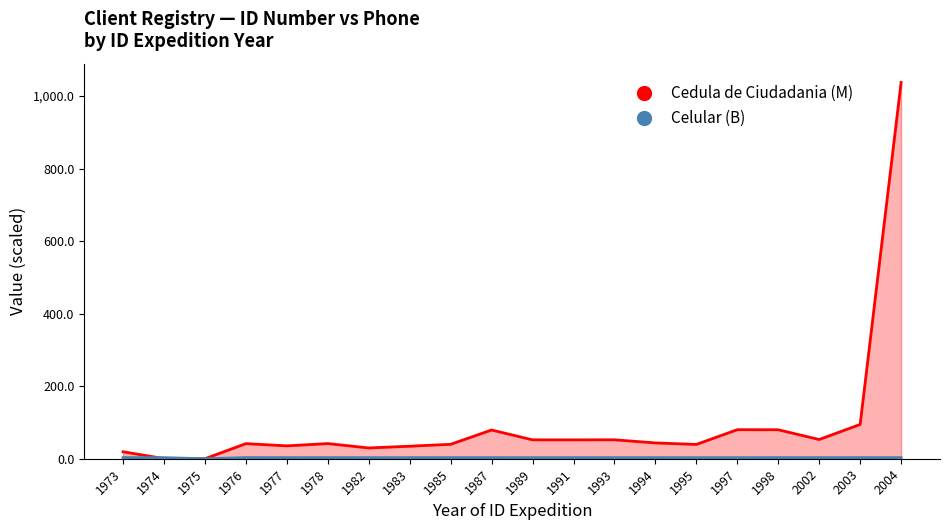

Does the chart display data point markers on the line(s)?

No